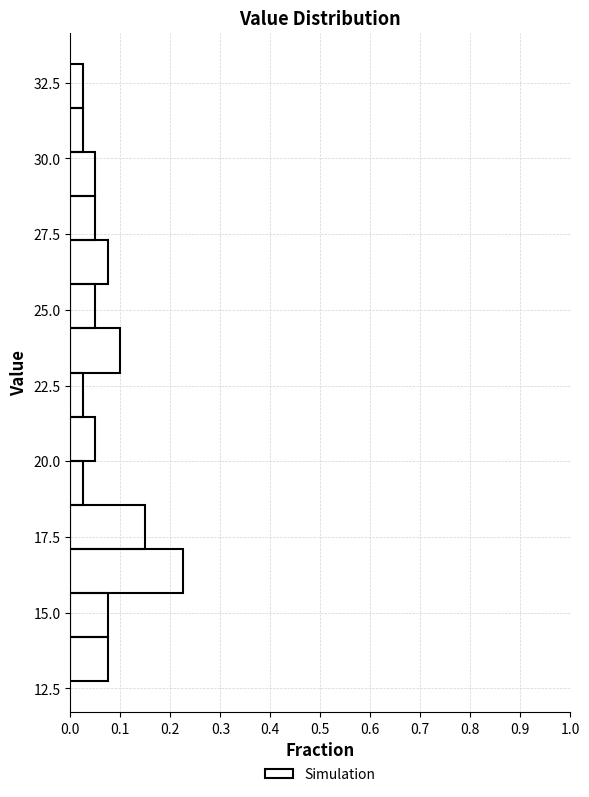

Read against the y-axis, roughly where is the centre of the longest bar?

16.5